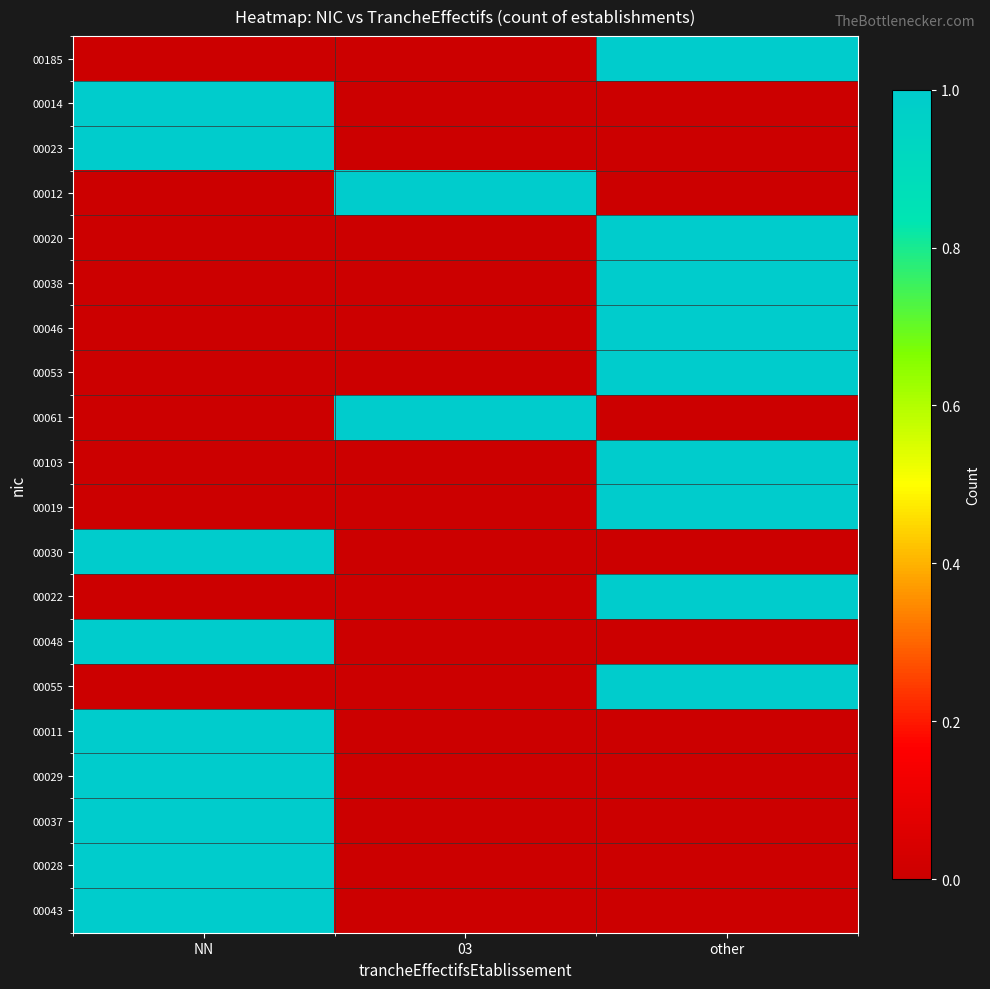

Rank the series by their maximum value, from highest to lowest.

00185, 00014, 00023, 00012, 00020, 00038, 00046, 00053, 00061, 00103, 00019, 00030, 00022, 00048, 00055, 00011, 00029, 00037, 00028, 00043